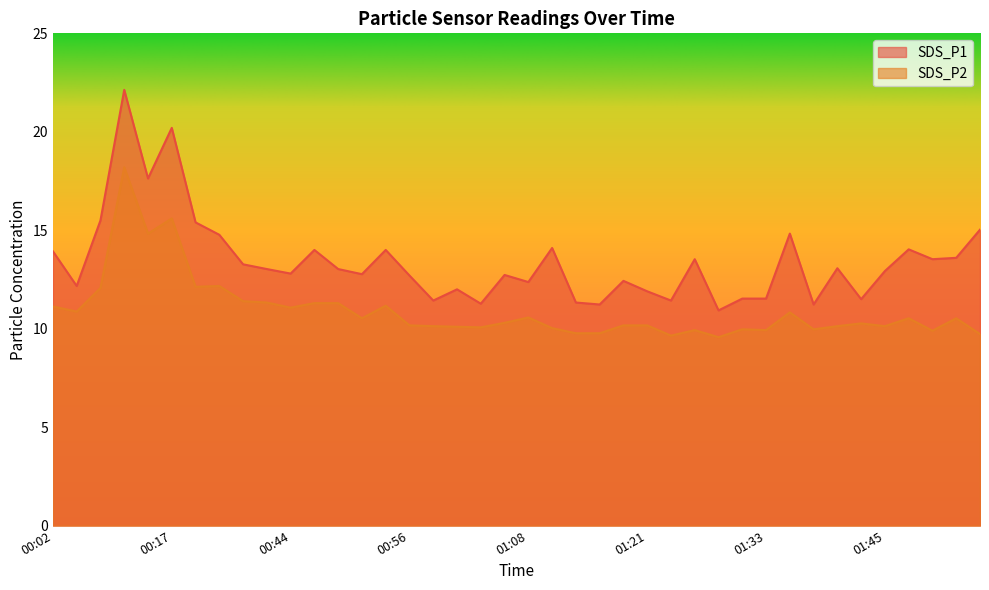

List the series in order of their overall mean, lowest first.

SDS_P2, SDS_P1